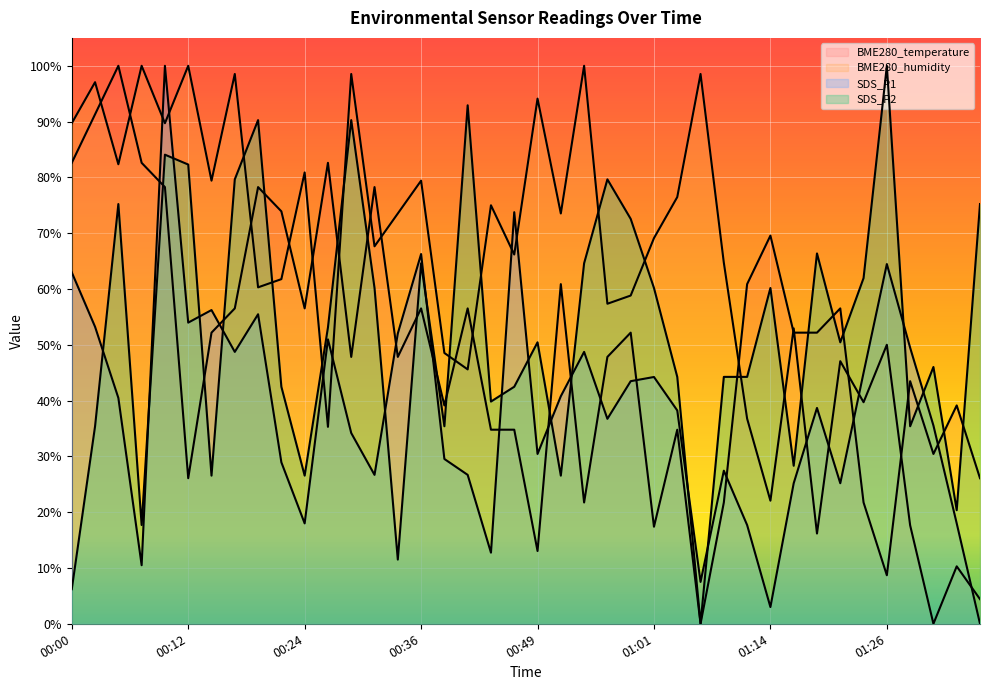

What is the approximate value of BME280_temperature at 00:09?

0.8